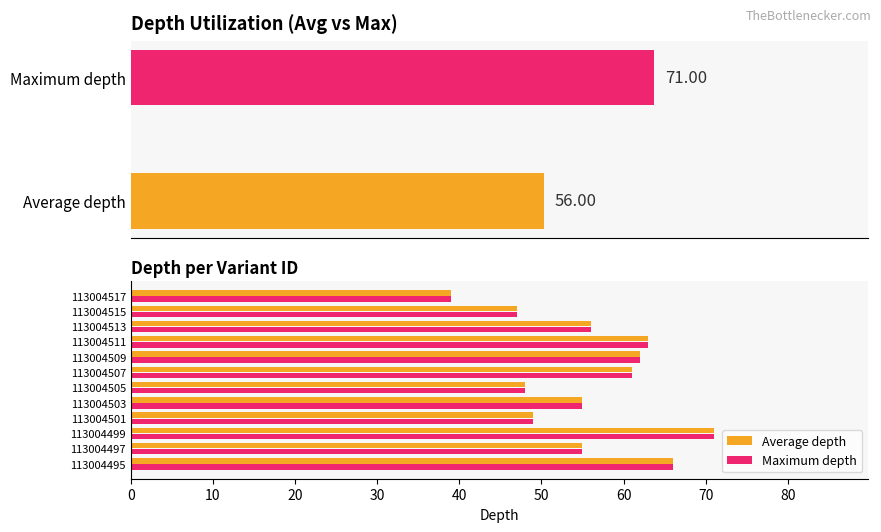

The Maximum depth series shows 55 at 113004497. True or false?

True